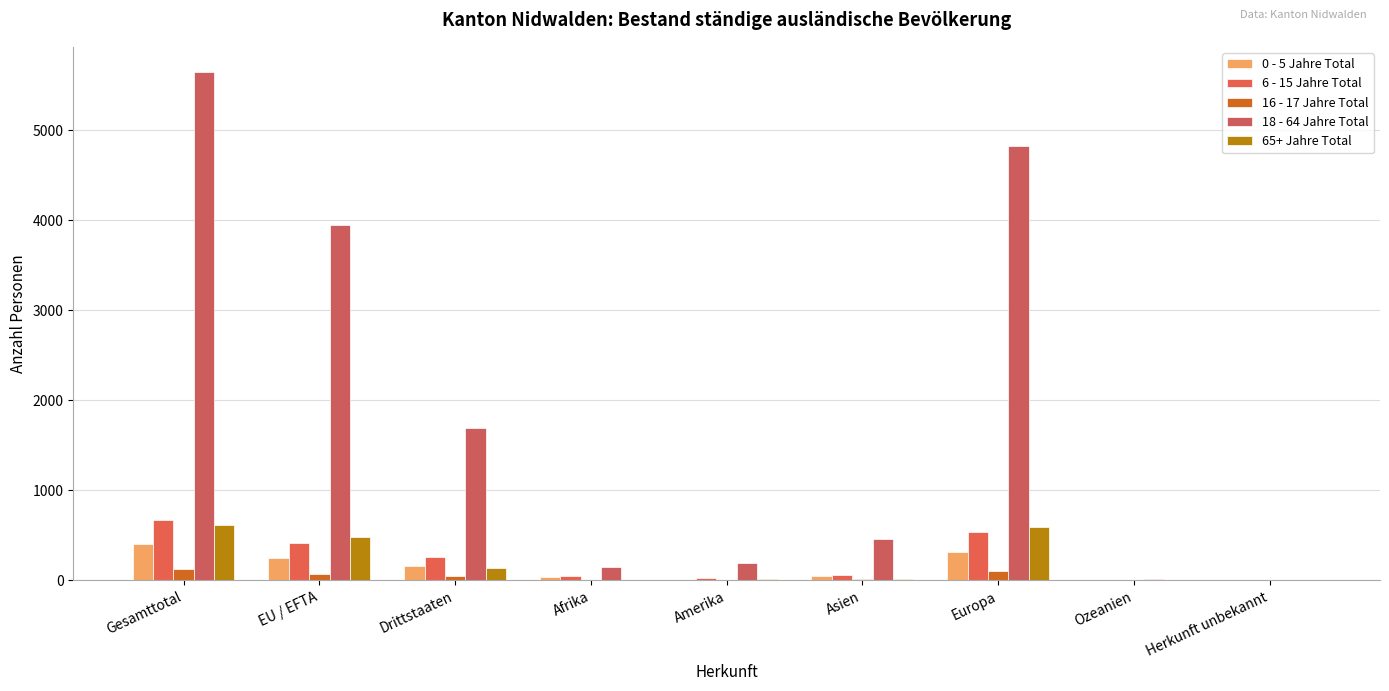

Reading left to right, transcribe all the data shown in this chart.

0 - 5 Jahre Total: 409	249	160	33	10	47	318	0	1
6 - 15 Jahre Total: 676	413	263	44	25	59	544	0	4
16 - 17 Jahre Total: 124	72	52	4	3	11	105	1	0
18 - 64 Jahre Total: 5647	3949	1698	151	198	459	4823	14	2
65+ Jahre Total: 621	478	143	1	11	11	597	1	0